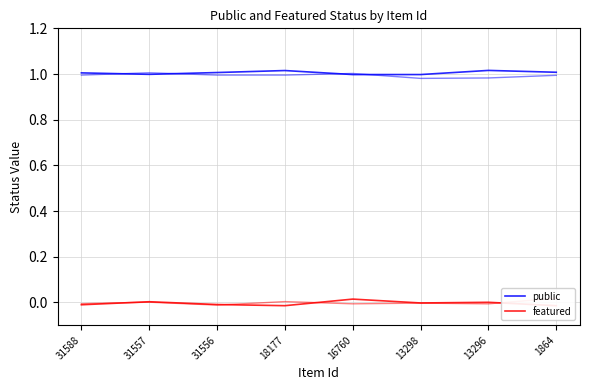

What is the value of the public point at the 3rd from the left?

1.0